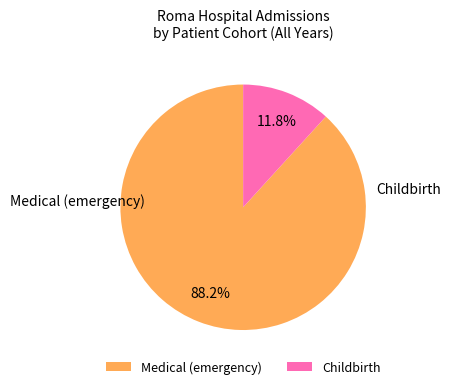

Which category accounts for the majority?

Medical (emergency)